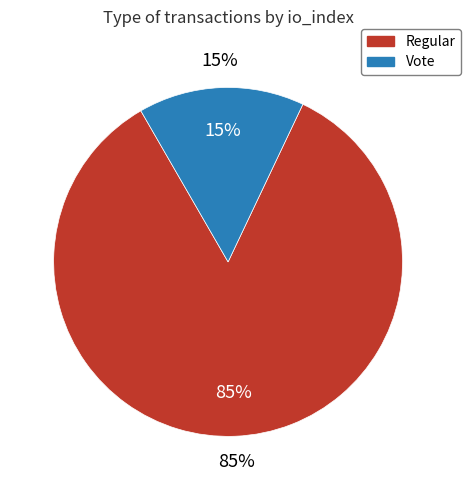

True or false: Regular accounts for 85% of the total.

True